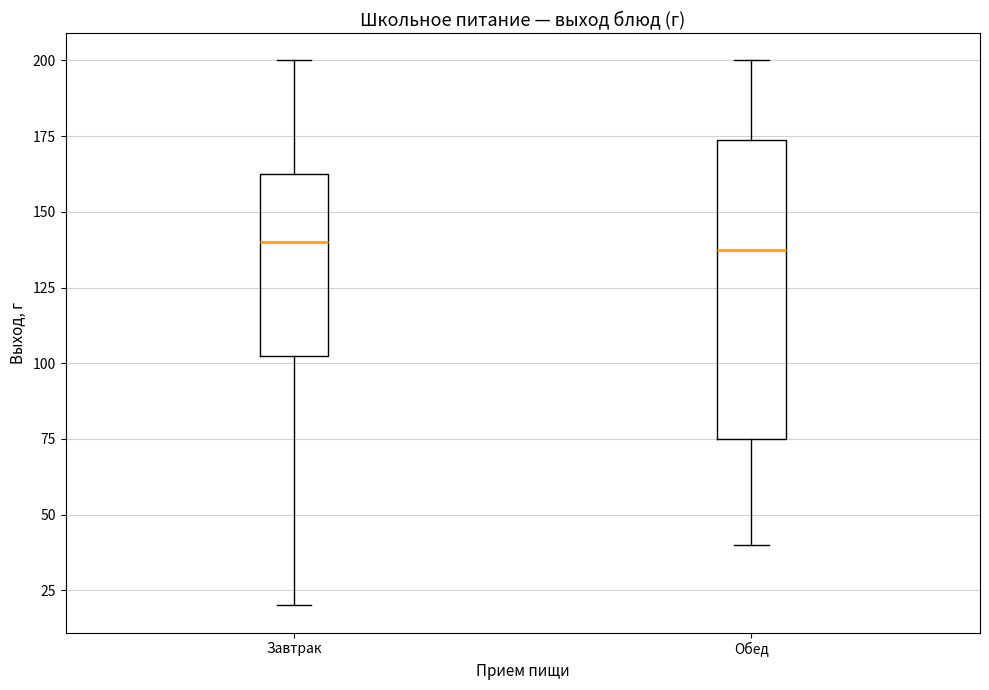

Where does the upper whisker of the box for Обед end on the y-axis? The values are not printed on the chart, so give them approximately, as read against the axis.

200